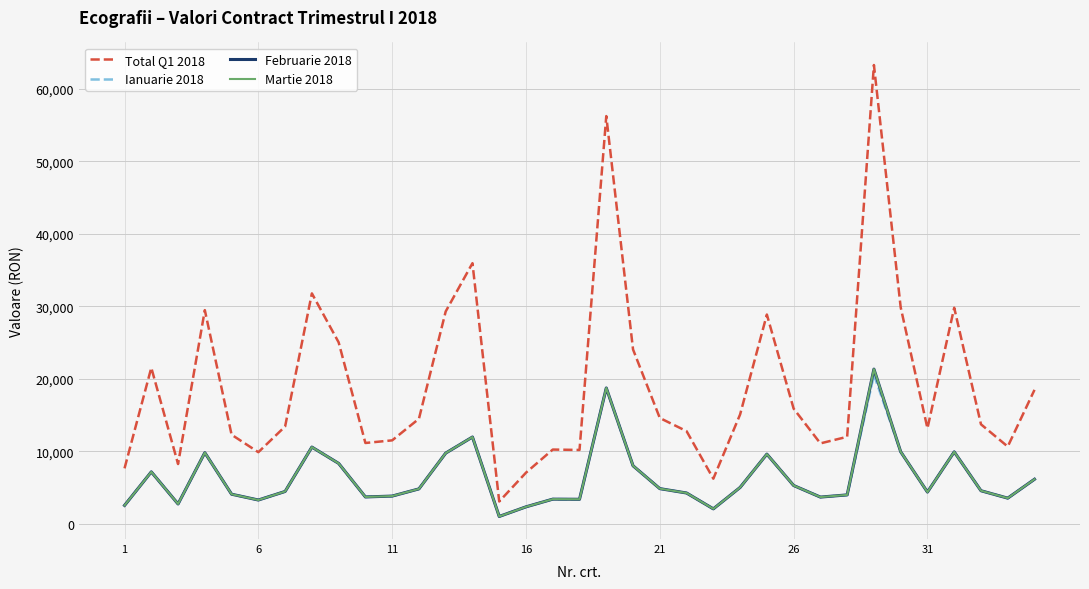

The value of Februarie 2018 at 26 is 8447.5. True or false?

False